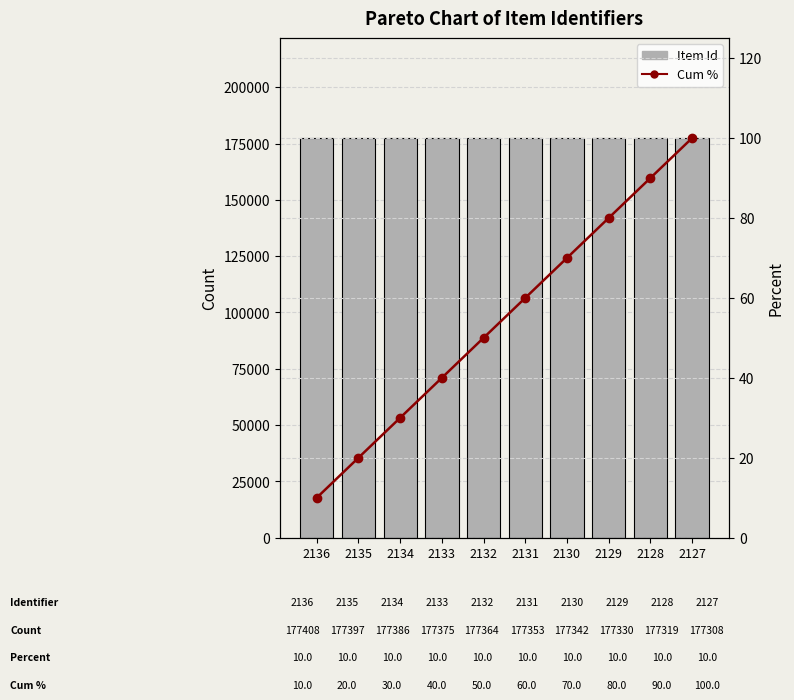

Which has a higher value, 2127 or 2131?

2131